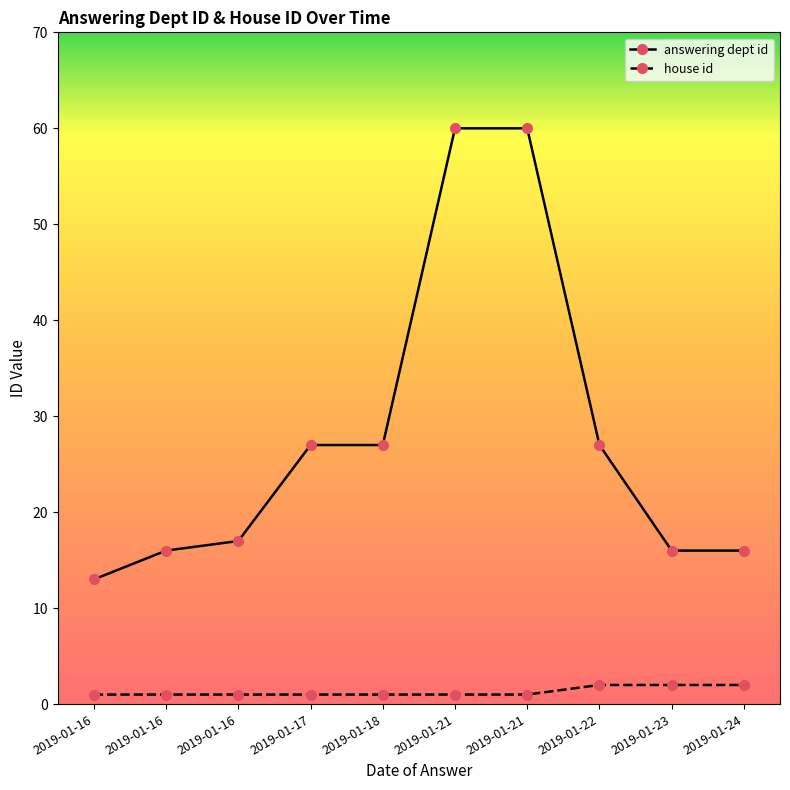

Which series has the widest spread of values?

answering dept id